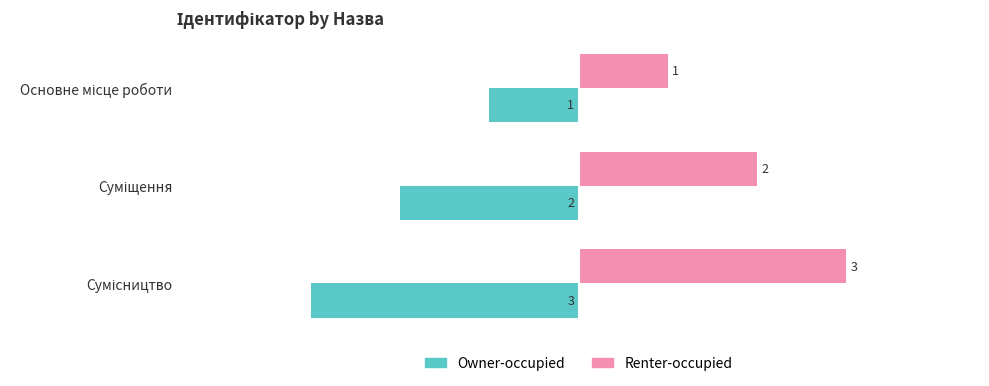

What is the smallest value displayed?

-3